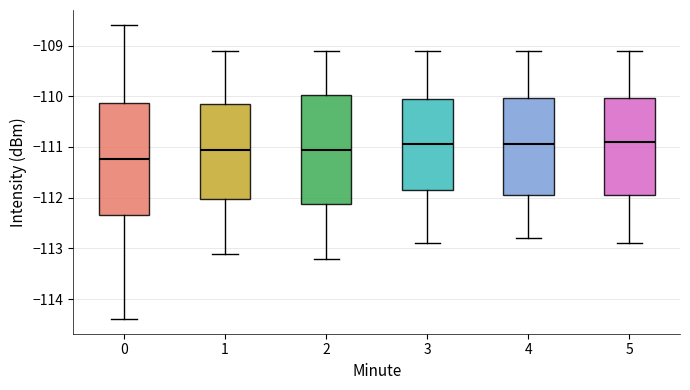

Reading left to right, read every box against the y-axis: the position of its median line, the range the box covers, and the ends of its whiskers. The values are not printed on the chart, so give them approximately, as read against the axis.

0: median -111.2, box -112.3 to -110.1, whiskers -114.4 to -108.6
1: median -111.0, box -112.0 to -110.1, whiskers -113.1 to -109.1
2: median -111.0, box -112.1 to -110.0, whiskers -113.2 to -109.1
3: median -110.9, box -111.8 to -110.0, whiskers -112.9 to -109.1
4: median -110.9, box -111.9 to -110.0, whiskers -112.8 to -109.1
5: median -110.9, box -111.9 to -110.0, whiskers -112.9 to -109.1